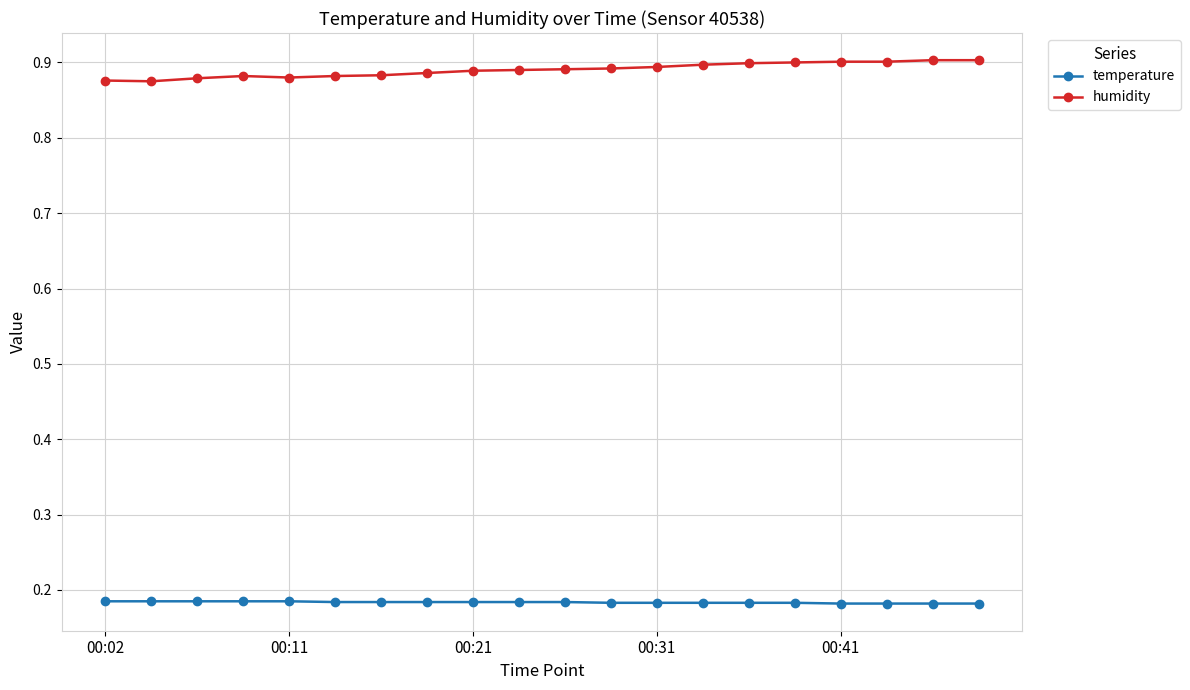

What is the sum of all humidity values?

17.8